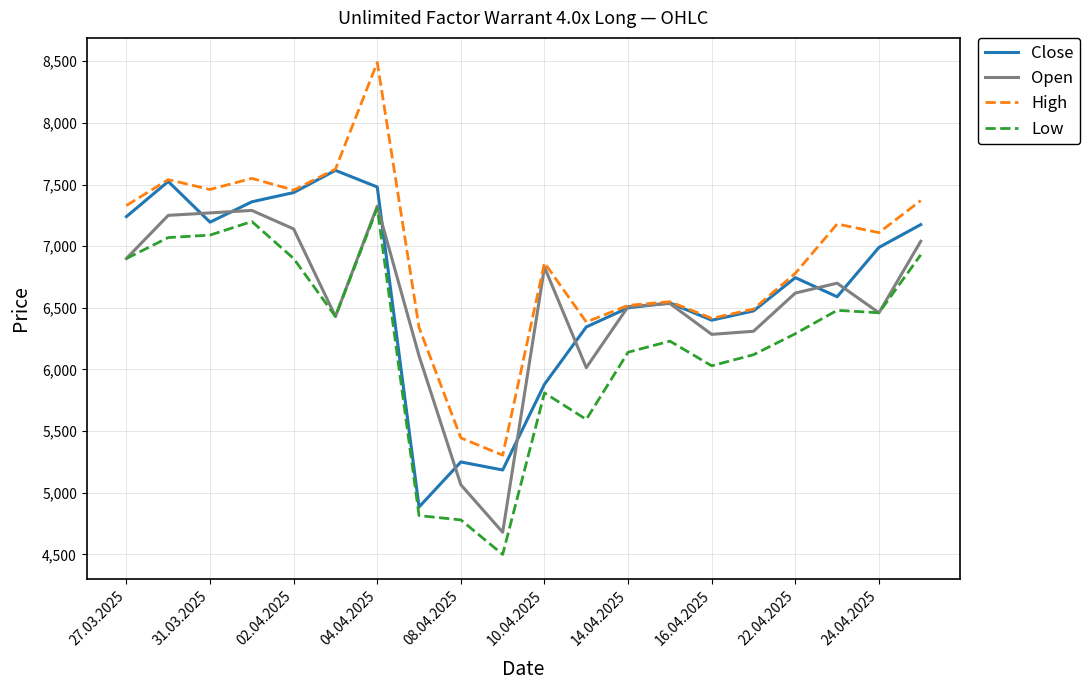

What is the maximum value shown in the chart?

8490